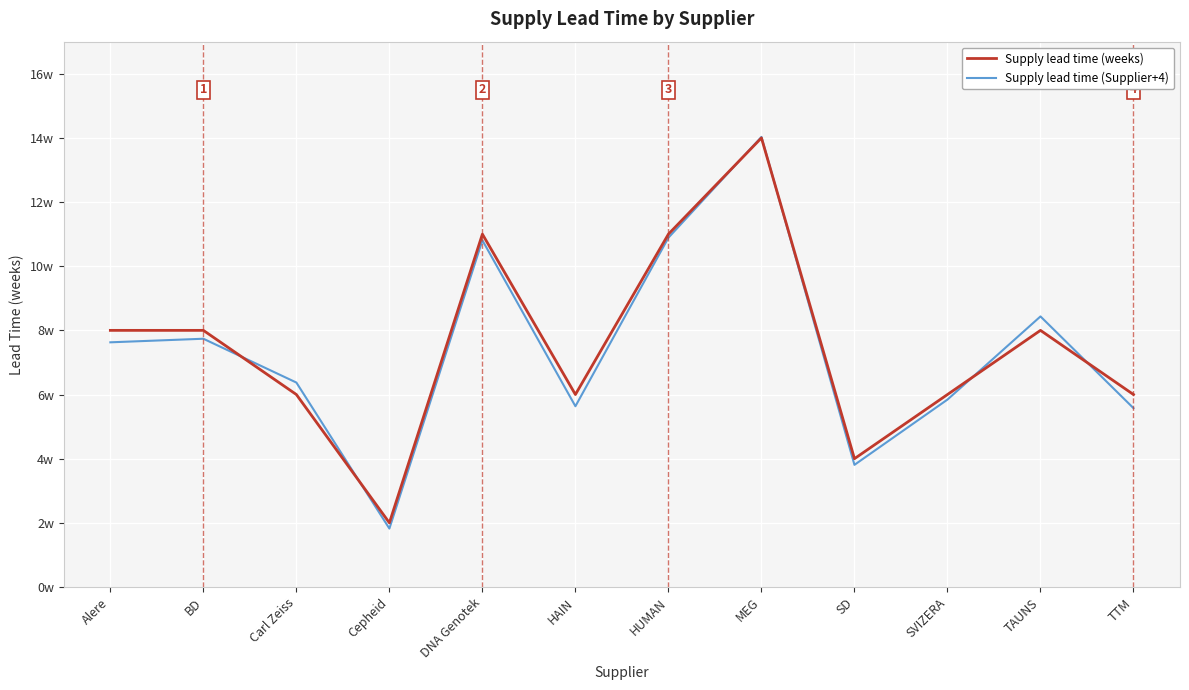

List the series in order of their overall mean, lowest first.

Supply lead time (Supplier+4), Supply lead time (weeks)